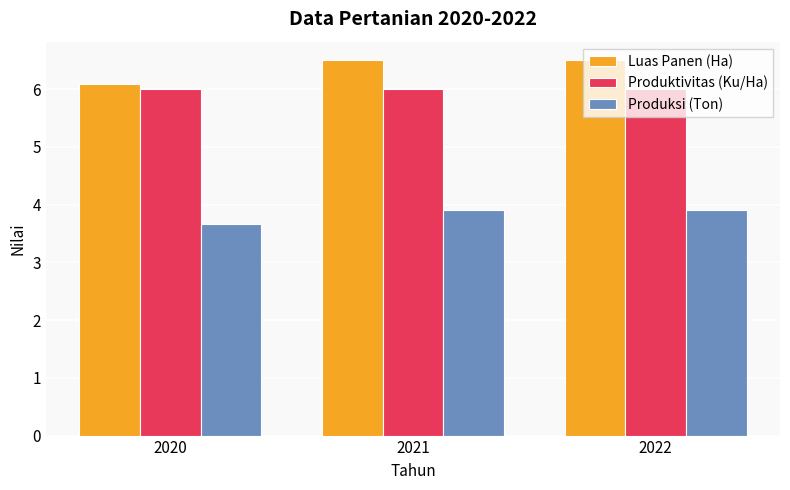

At which label is Produksi (Ton) closest to 3?

2020